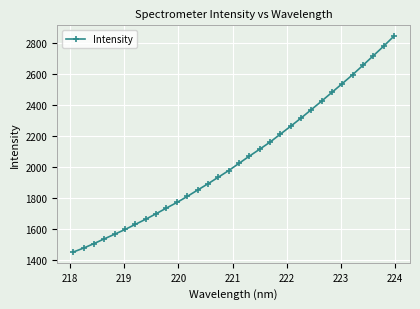

True or false: there are more than 2 points higher than both neighbors.

False